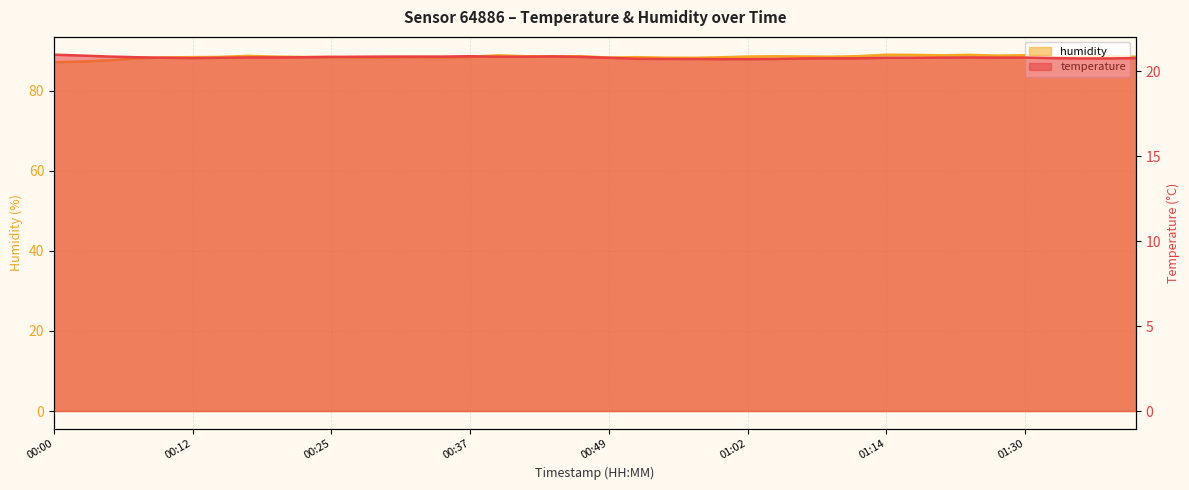

How many values in the humidity series are below 88?

3